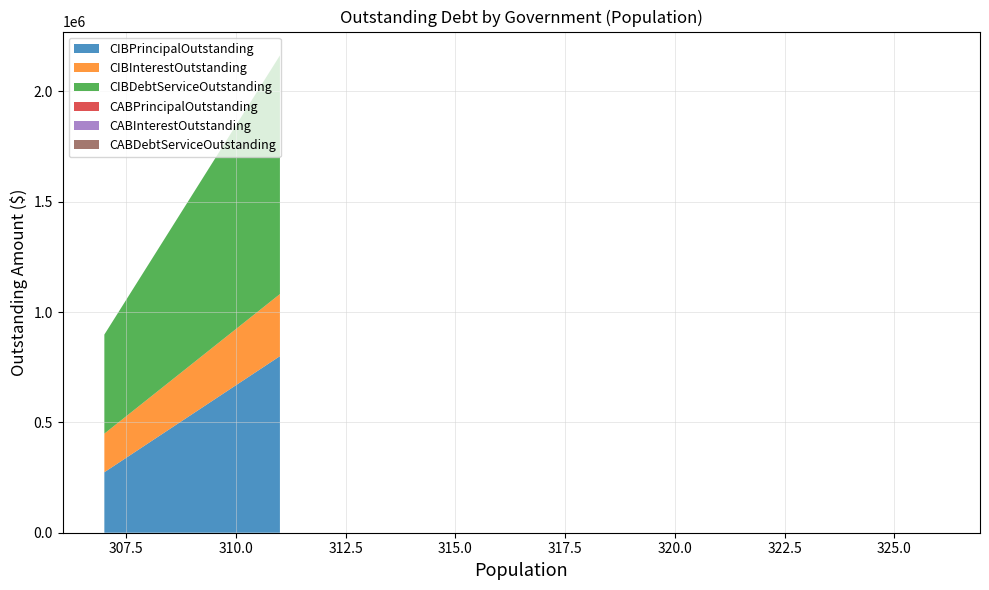

Reading left to right, list all the values displayed in this chart.

CIBPrincipalOutstanding: 307=274000.0	311=800000.0	311=0.0	317=0.0	322=0.0	323=0.0	324=0.0	326=0.0	326=0.0
CIBInterestOutstanding: 307=174907.3	311=281312.5	311=0.0	317=0.0	322=0.0	323=0.0	324=0.0	326=0.0	326=0.0
CIBDebtServiceOutstanding: 307=448907.3	311=1081312.5	311=0.0	317=0.0	322=0.0	323=0.0	324=0.0	326=0.0	326=0.0
CABPrincipalOutstanding: 307=0.0	311=0.0	311=0.0	317=0.0	322=0.0	323=0.0	324=0.0	326=0.0	326=0.0
CABInterestOutstanding: 307=0.0	311=0.0	311=0.0	317=0.0	322=0.0	323=0.0	324=0.0	326=0.0	326=0.0
CABDebtServiceOutstanding: 307=0.0	311=0.0	311=0.0	317=0.0	322=0.0	323=0.0	324=0.0	326=0.0	326=0.0